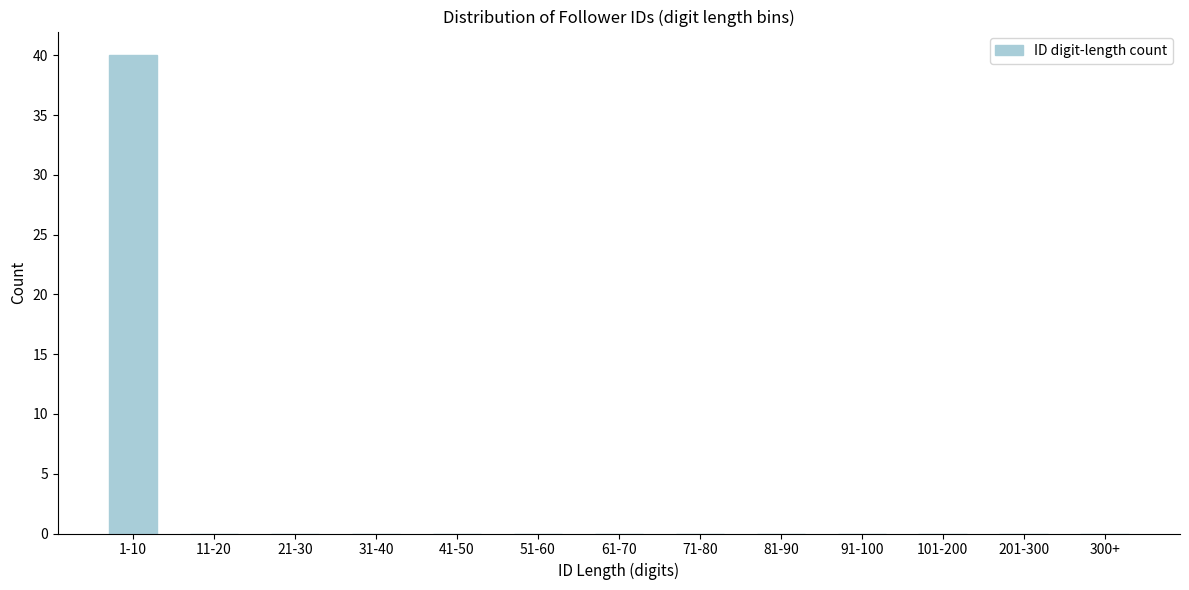

Reading left to right, extract all data points from this chart.

1-10=40	11-20=0	21-30=0	31-40=0	41-50=0	51-60=0	61-70=0	71-80=0	81-90=0	91-100=0	101-200=0	201-300=0	300+=0